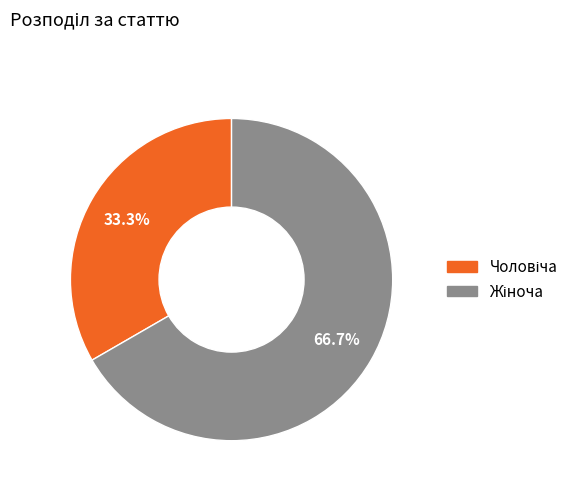

Does any single category account for the majority?

Yes